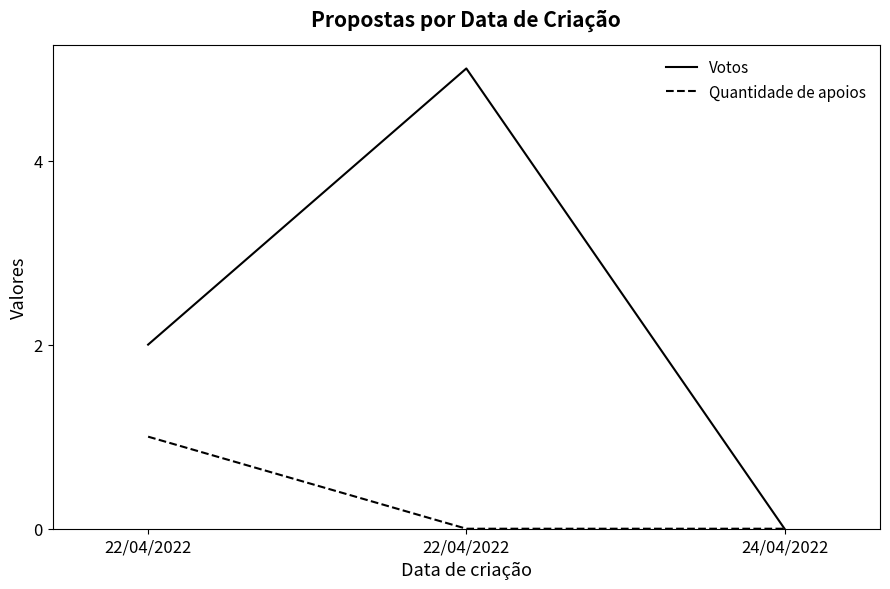

What are all the series names shown in the legend?

Votos, Quantidade de apoios